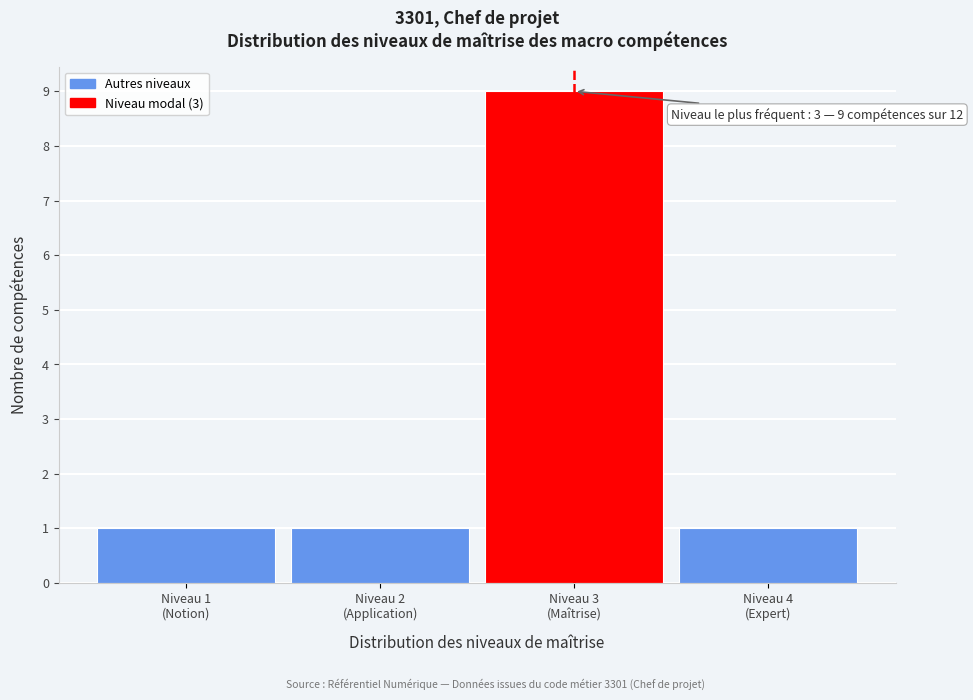

Reading left to right, what are all the values shown in this chart?

1	1	9	1